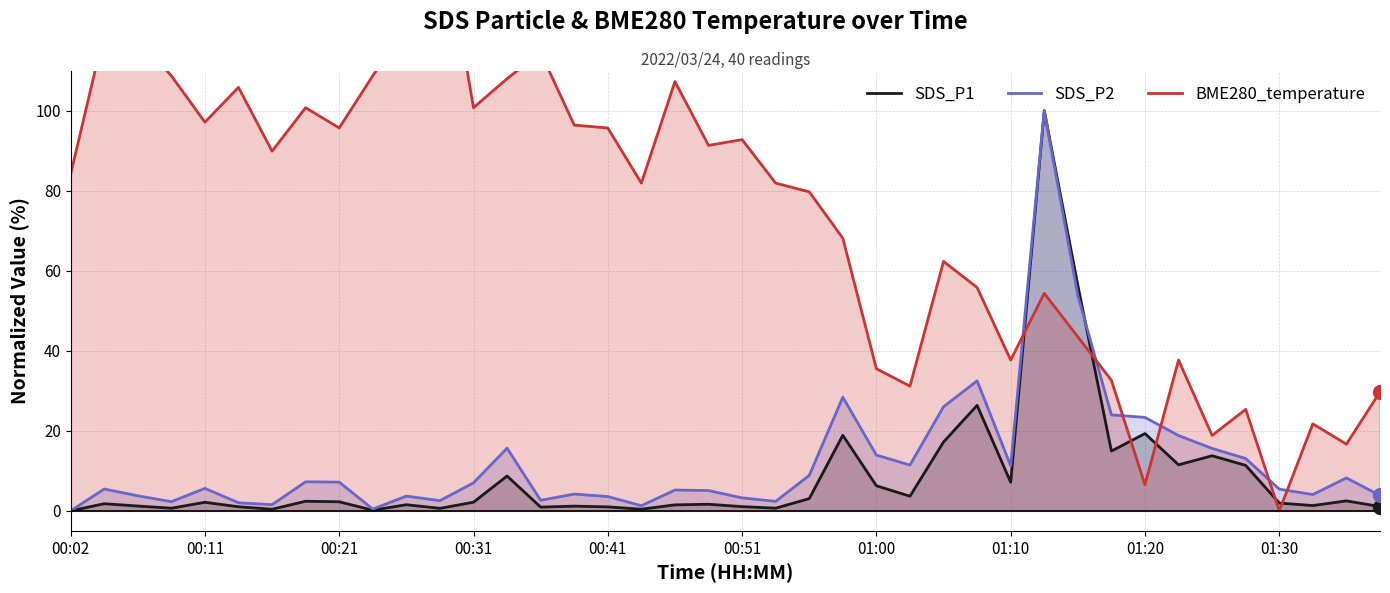

Reading left to right, what are all the values shown in this chart?

SDS_P1: 0.0	1.8	1.2	0.7	2.1	1.0	0.4	2.4	2.3	0.2	1.5	0.6	2.2	8.7	0.9	1.2	1.0	0.4	1.5	1.7	1.1	0.7	3.1	18.9	6.3	3.7	17.2	26.4	7.1	100.0	56.3	14.9	19.3	11.5	13.8	11.4	1.9	1.3	2.5	1.1
SDS_P2: 0.0	5.5	3.8	2.3	5.6	2.0	1.6	7.3	7.2	0.5	3.7	2.6	7.0	15.7	2.6	4.2	3.6	1.3	5.2	5.1	3.2	2.4	8.9	28.4	13.9	11.5	26.0	32.5	11.3	100.0	53.8	24.0	23.4	18.8	15.6	13.1	5.4	4.1	8.2	3.9
BME280_temperature: 84.1	119.6	118.1	108.7	97.1	105.8	89.9	100.7	95.7	108.7	121.0	150.0	100.7	108.0	114.5	96.4	95.7	81.9	107.2	91.3	92.8	81.9	79.7	68.1	35.5	31.2	62.3	55.8	37.7	54.3	43.5	32.6	6.5	37.7	18.8	25.4	0.0	21.7	16.7	29.7